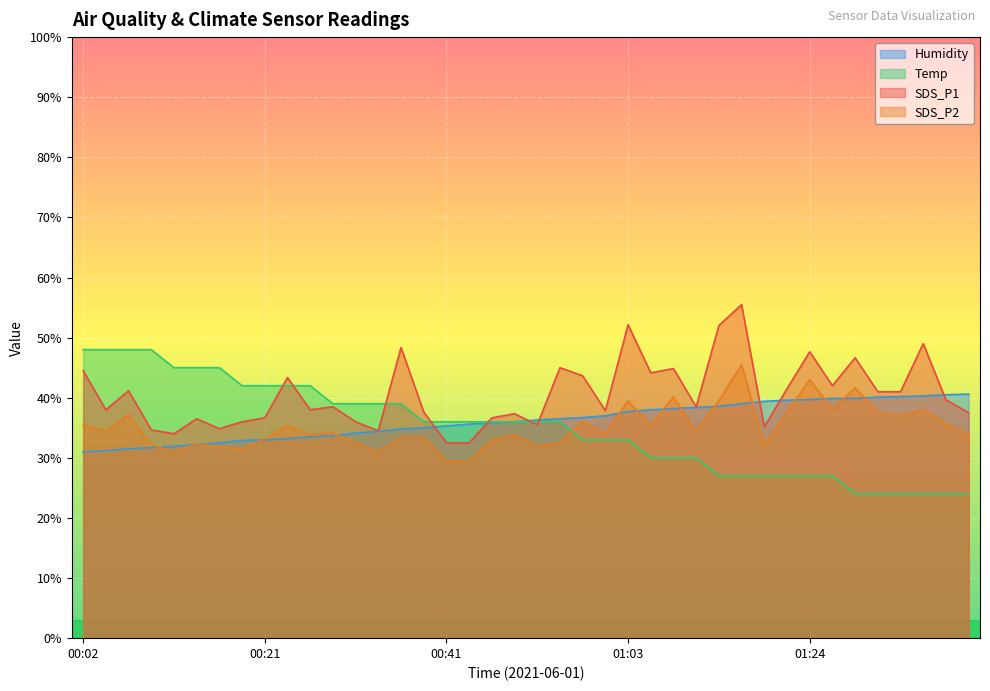

What is the average value of the SDS_P2 series?

35.0